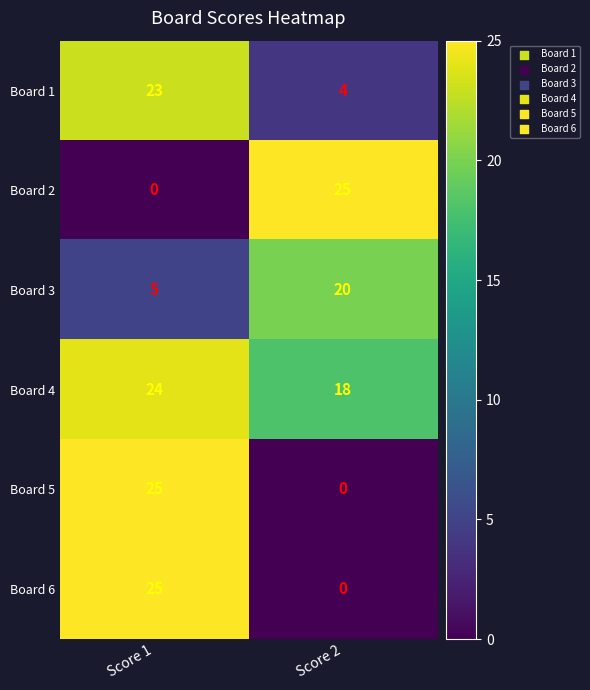

Where is Board 2 nearest to the value 12?

Score 1